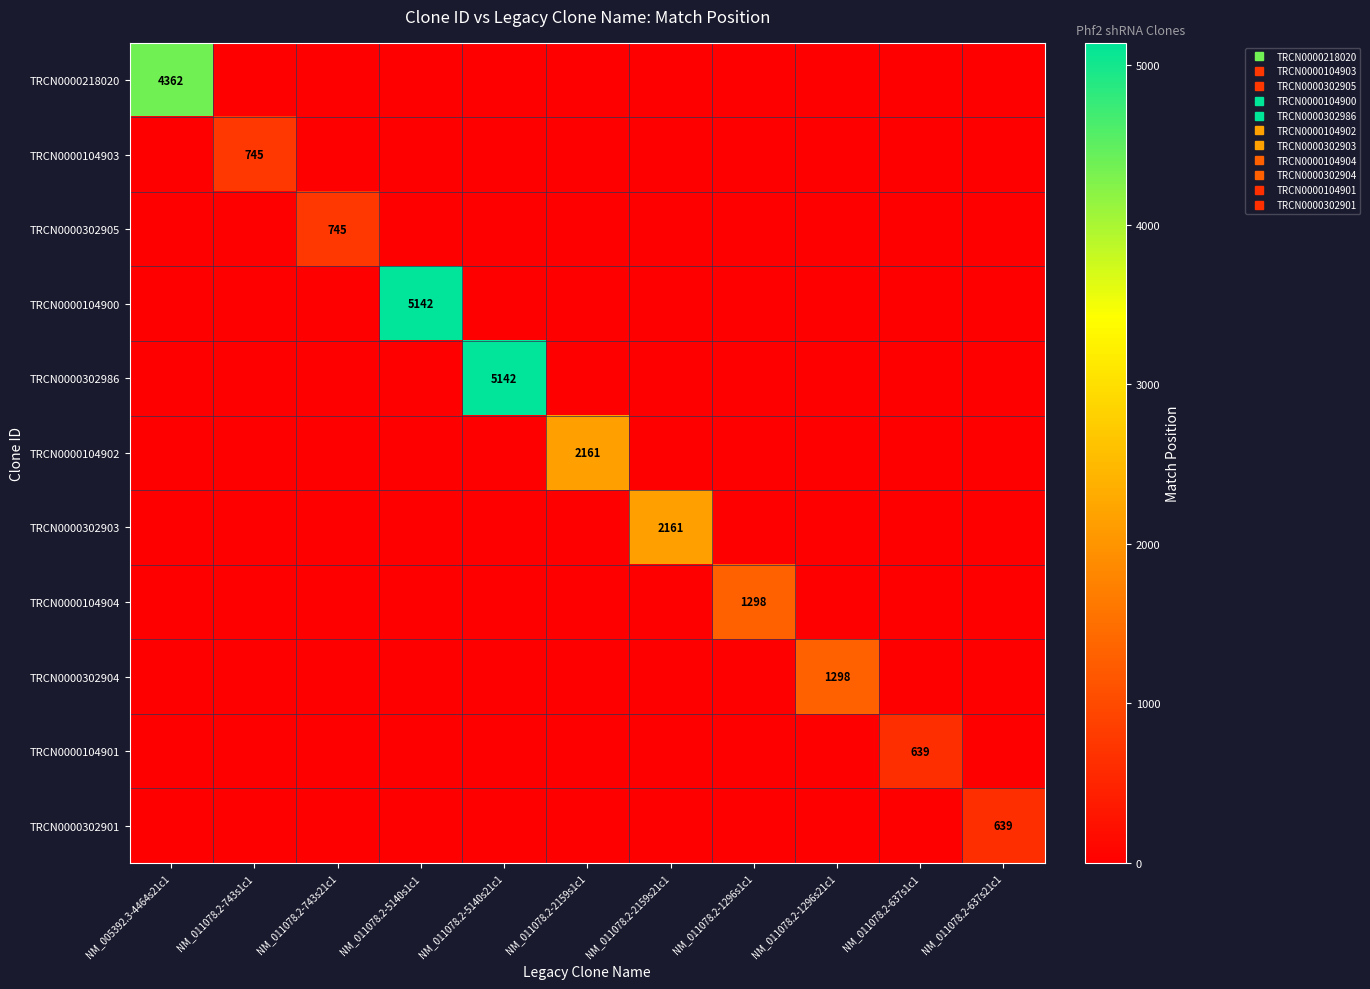

Between NM_005392.3-4464s21c1 and NM_011078.2-2159s1c1, which series saw the biggest shift?

TRCN0000218020